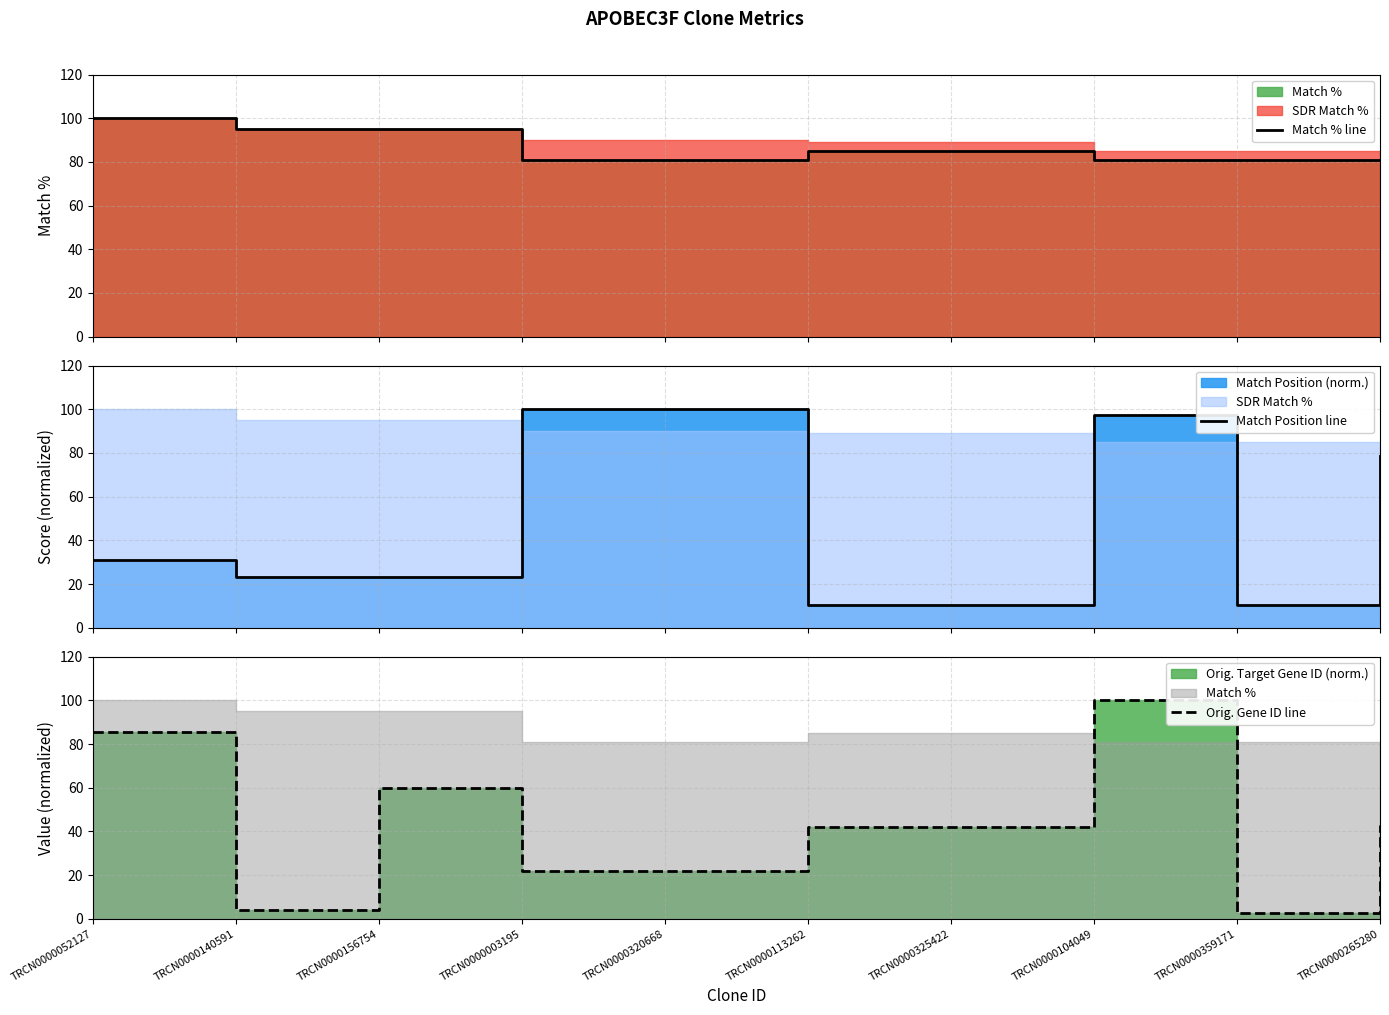

Read the Match % line value at TRCN0000104049.

81.0